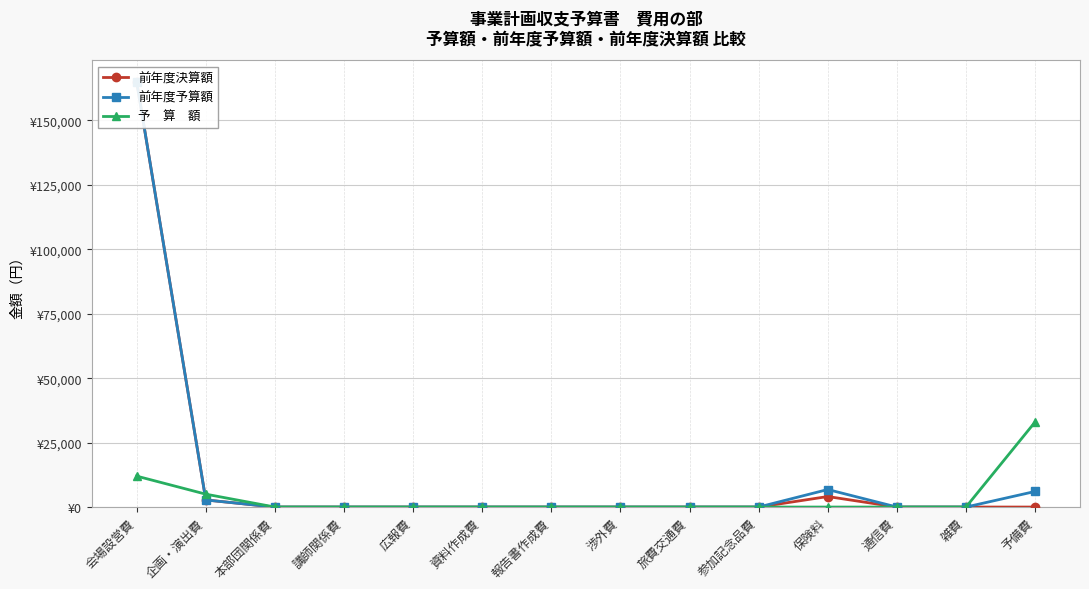

What is the average value of the 前年度予算額 series?

12900